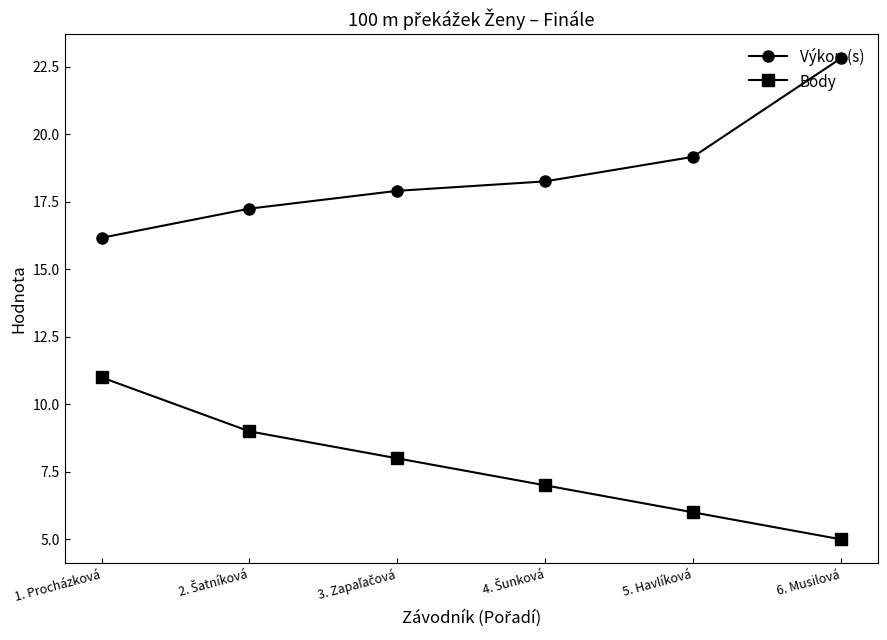

True or false: Výkon (s) and Body cross at least once.

False